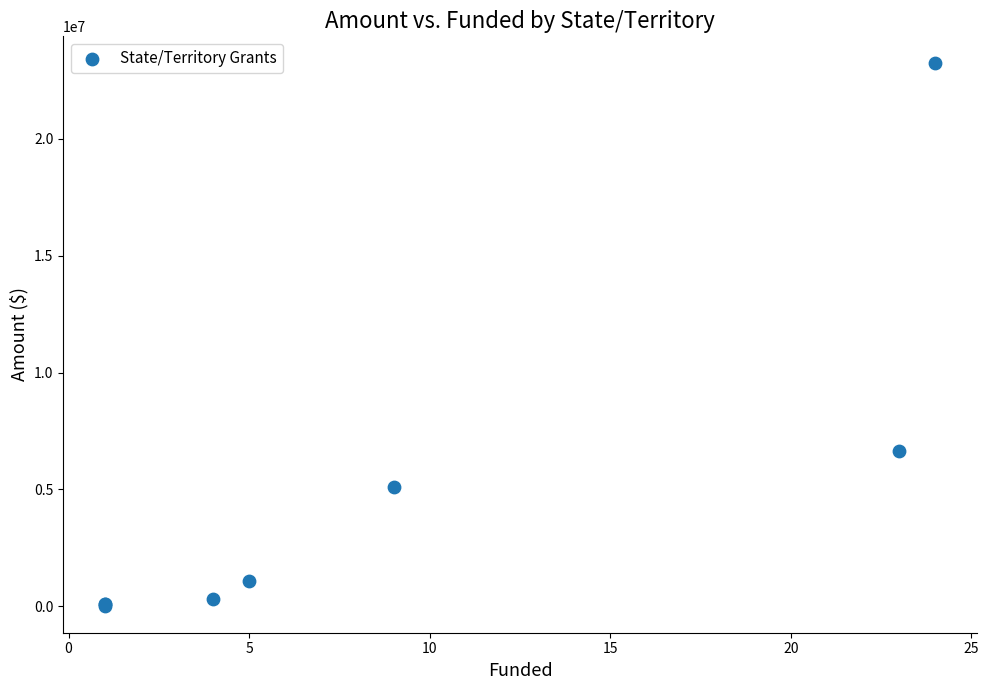

What Y value in the scatter plot is closest to 11627196?

6645265.2